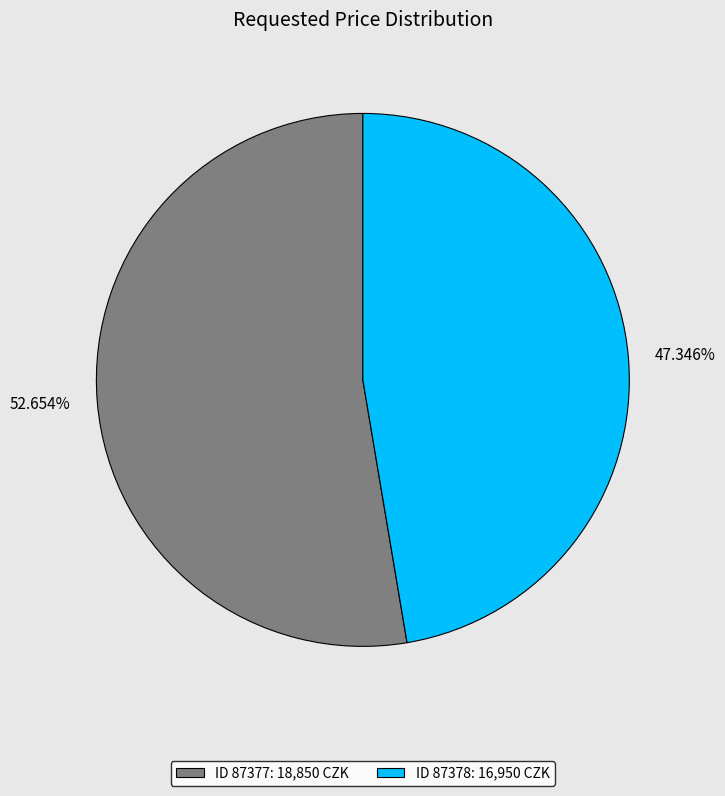

Which has a higher value, 52.654% or 47.346%?

52.654%